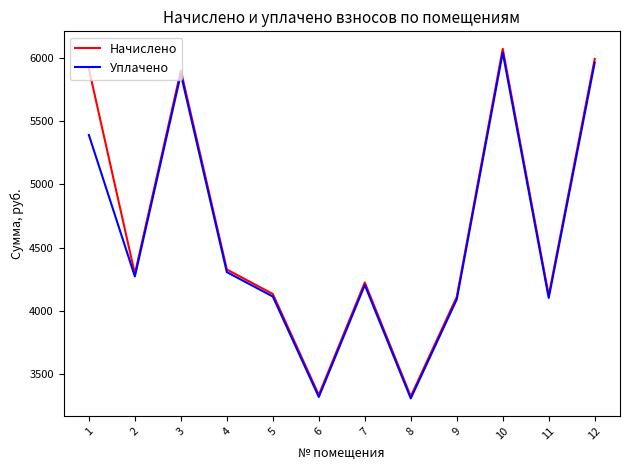

What is the maximum value for Уплачено?

6040.5